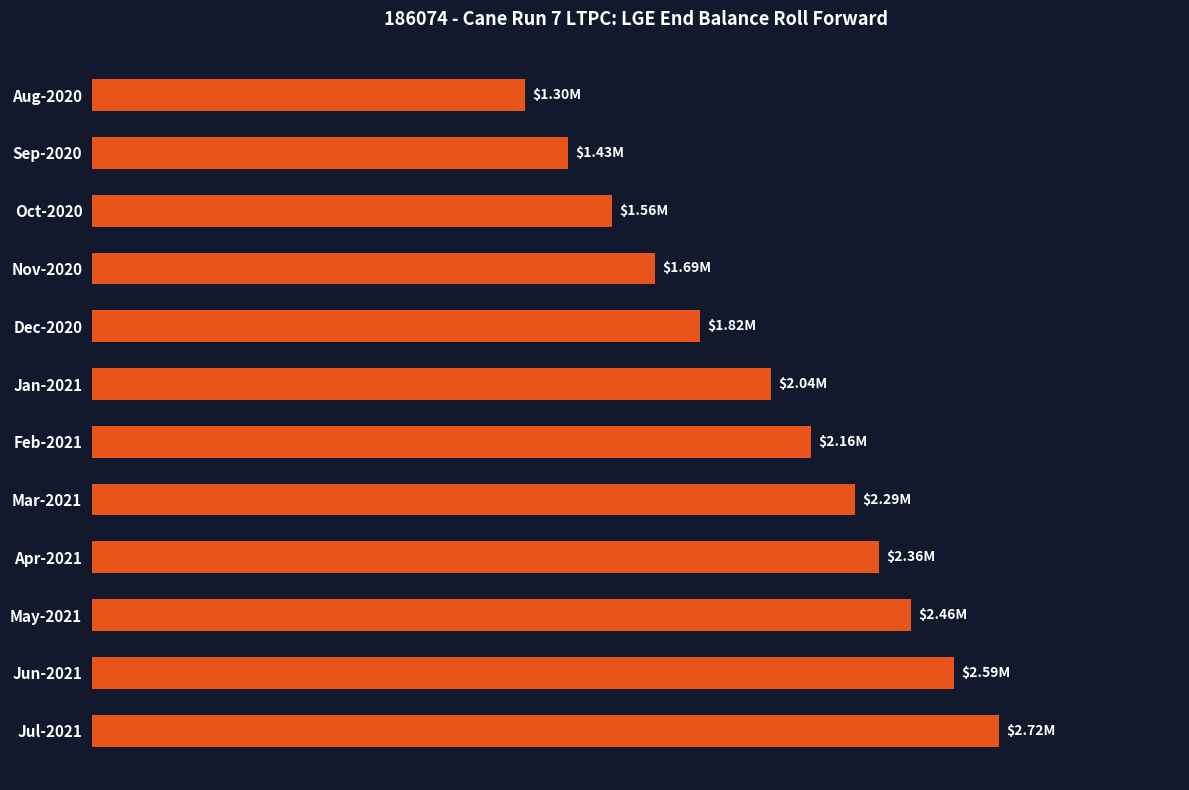

Rank the categories by value from highest to lowest.

Jul-2021, Jun-2021, May-2021, Apr-2021, Mar-2021, Feb-2021, Jan-2021, Dec-2020, Nov-2020, Oct-2020, Sep-2020, Aug-2020